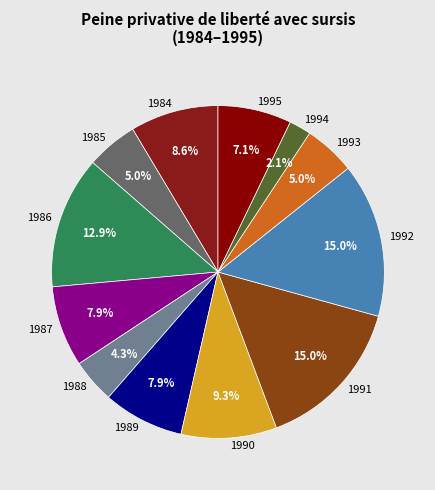

What is the smallest slice in the pie chart?

1994